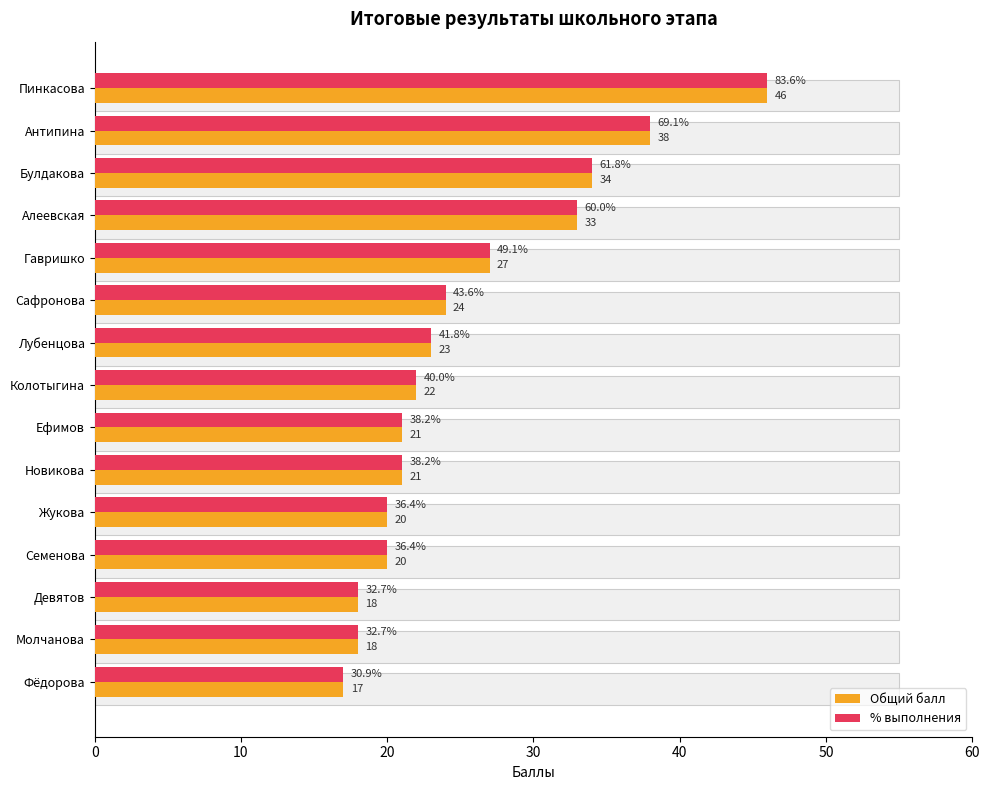

What is the total value across all series at 9?

42